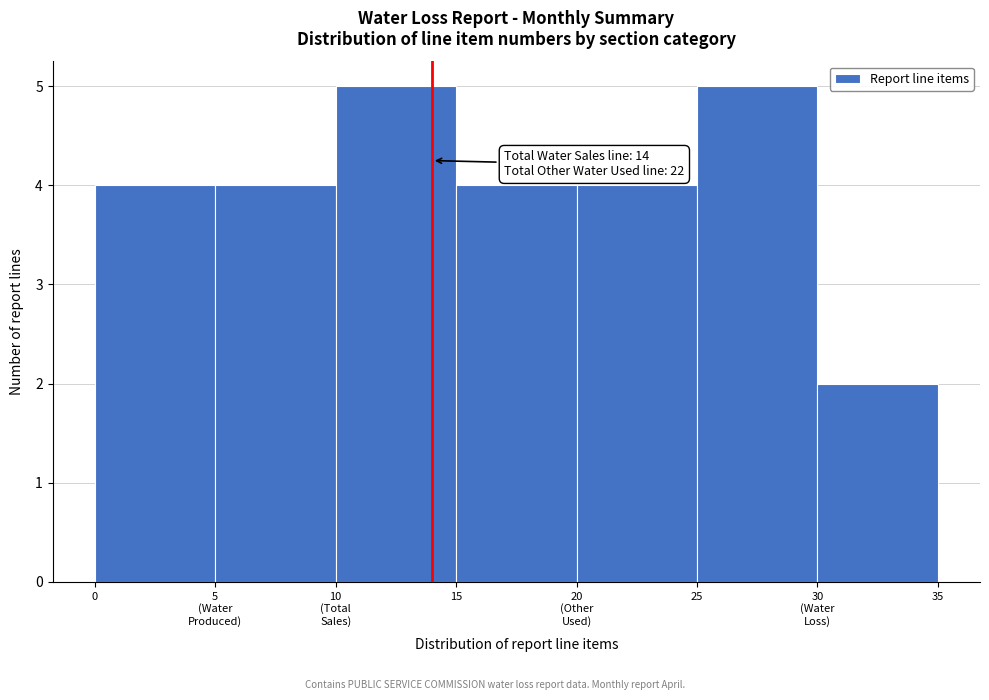

Reading left to right, transcribe all the data shown in this chart.

4	4	5	4	4	5	2